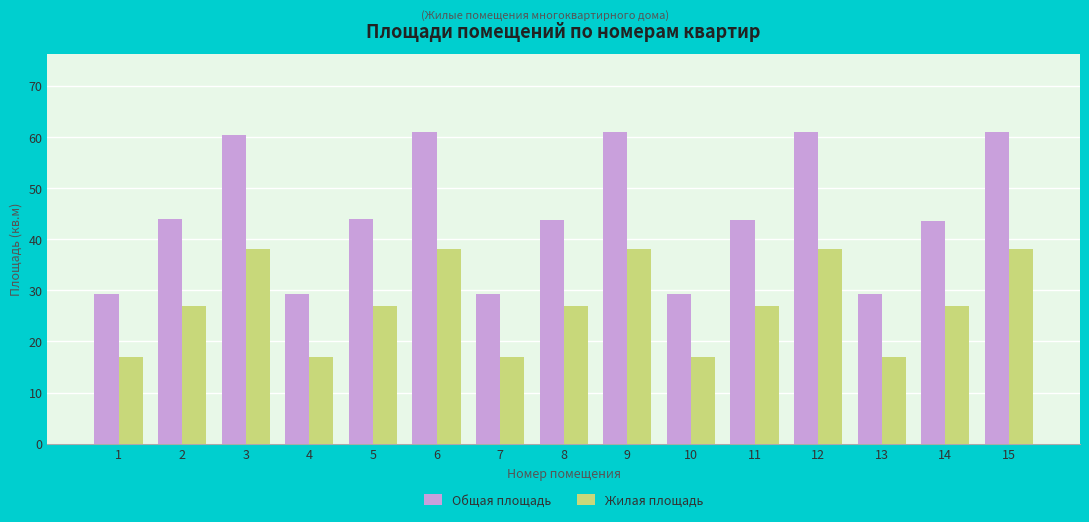

What is the sum of all Общая площадь values?

670.1